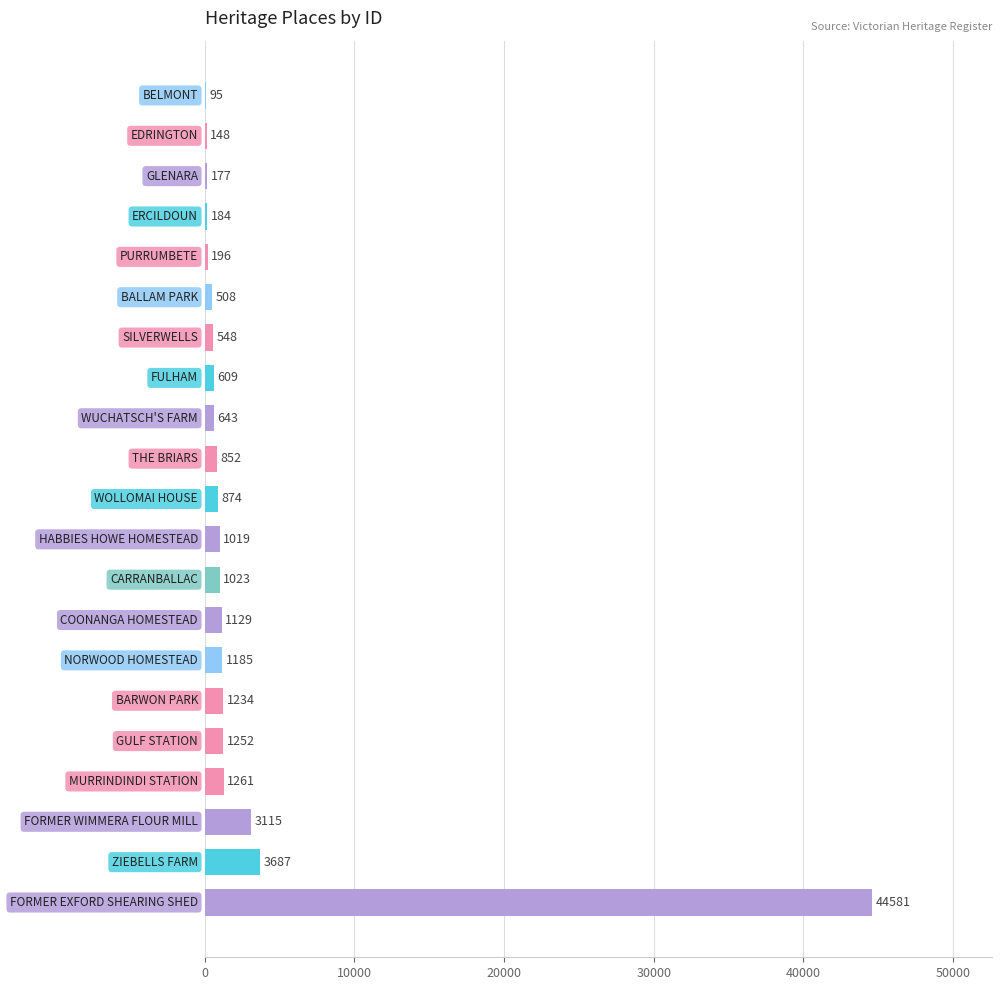

What is the maximum value shown in the chart?

44581